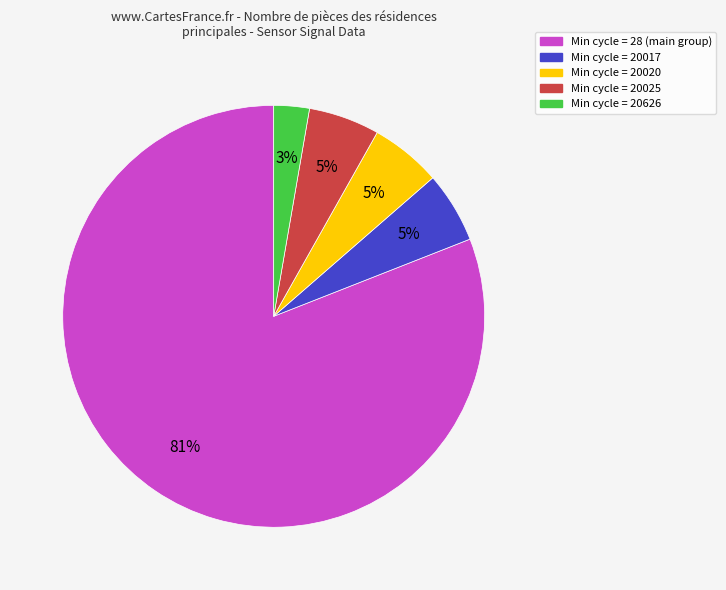

What percentage is the Min cycle = 20626 slice, to the nearest percent?

3%